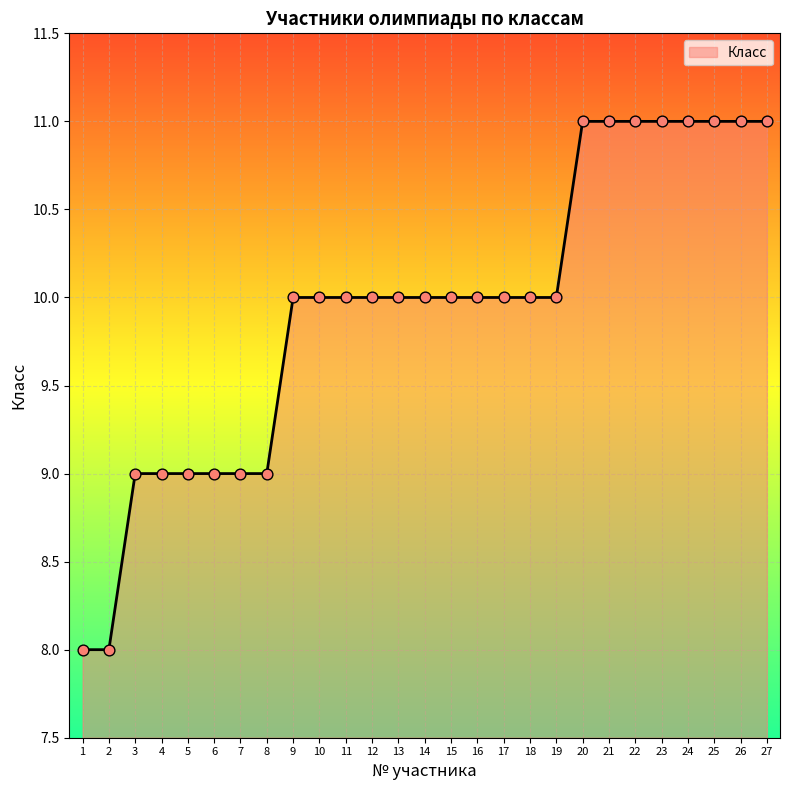

Approximately how many times larger is the value at 24 compared to 9?

1.1